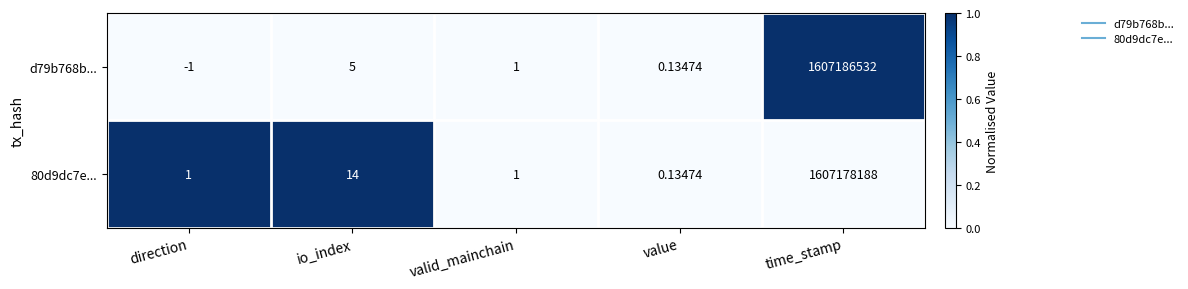

Rank the series at io_index from highest to lowest value.

80d9dc7e..., d79b768b...